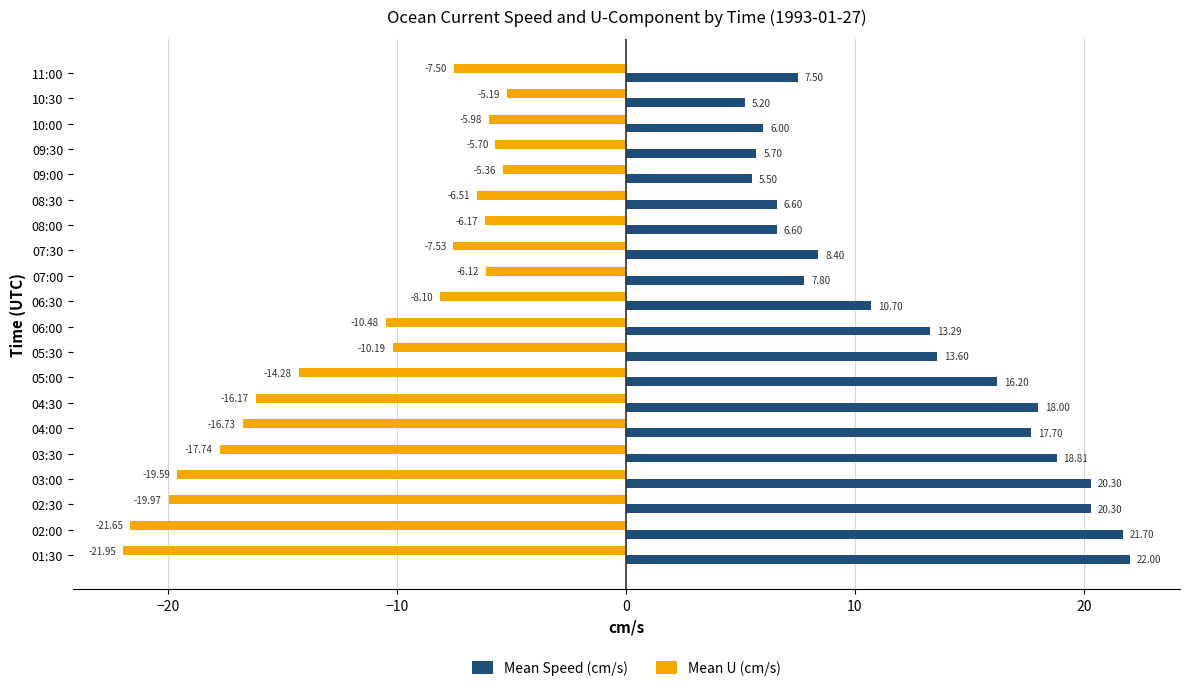

Which series changed the most between 06:00 and 07:30?

Mean Speed (cm/s)